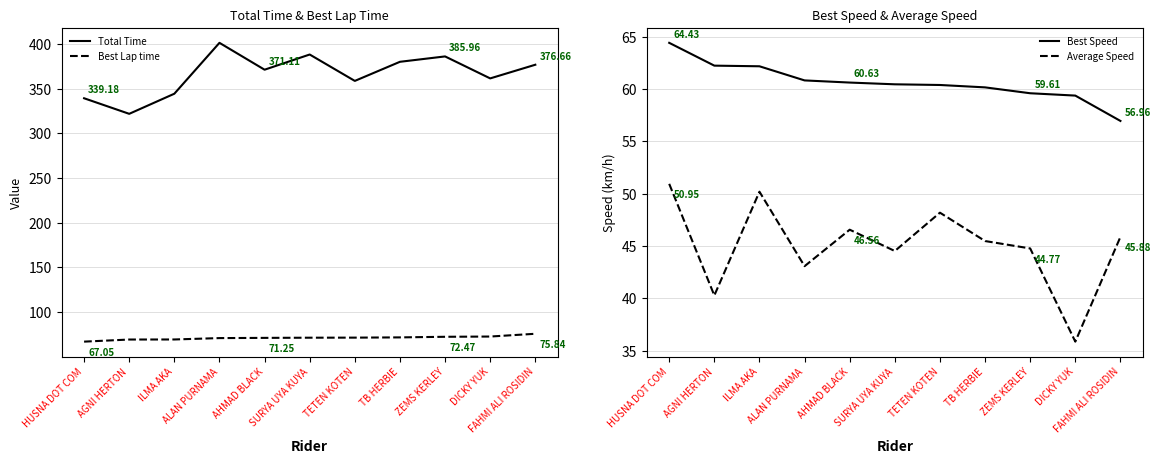

At how many categories does at least one series exceed 236?

11